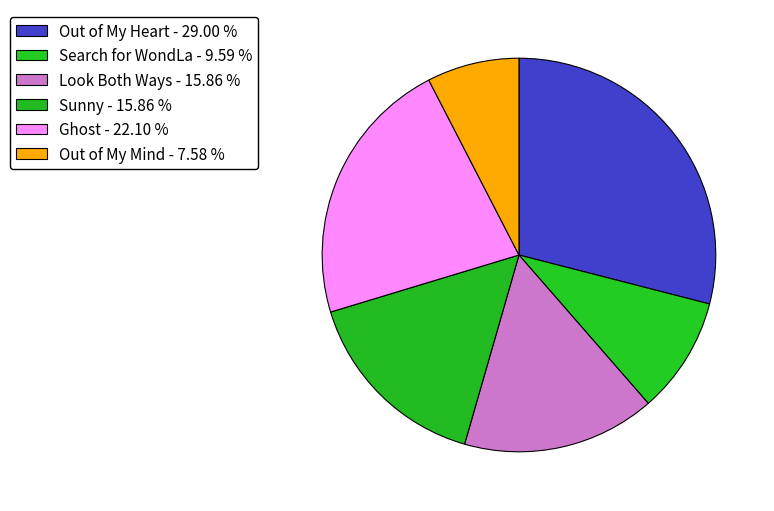

Is it true that Sunny is 1% of the pie?

False